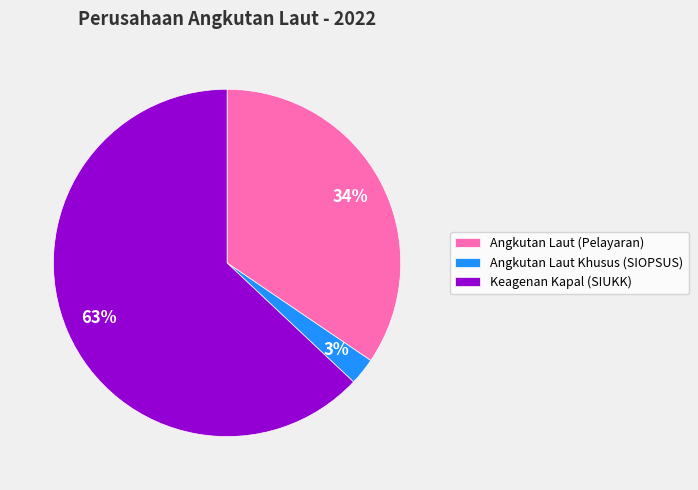

How many segments does this pie chart have?

3